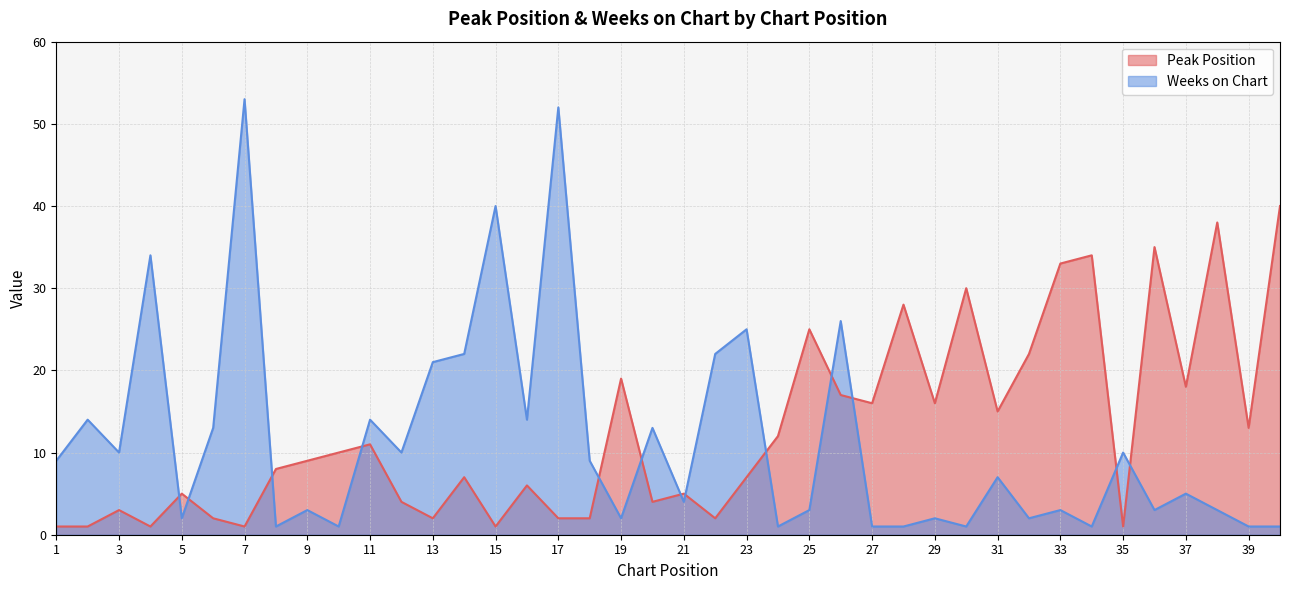

Reading left to right, list all the values displayed in this chart.

Peak Position: 1	1	3	1	5	2	1	8	9	10	11	4	2	7	1	6	2	2	19	4	5	2	7	12	25	17	16	28	16	30	15	22	33	34	1	35	18	38	13	40
Weeks on Chart: 9	14	10	34	2	13	53	1	3	1	14	10	21	22	40	14	52	9	2	13	4	22	25	1	3	26	1	1	2	1	7	2	3	1	10	3	5	3	1	1